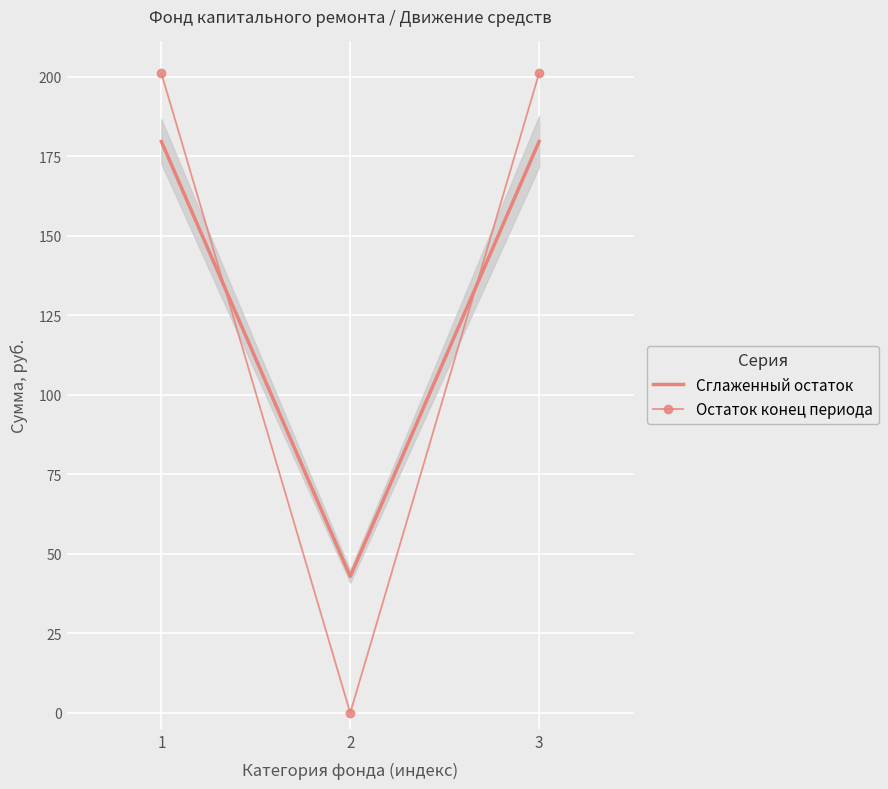

The value of Сглаженный остаток at 1 is 179.6. True or false?

True